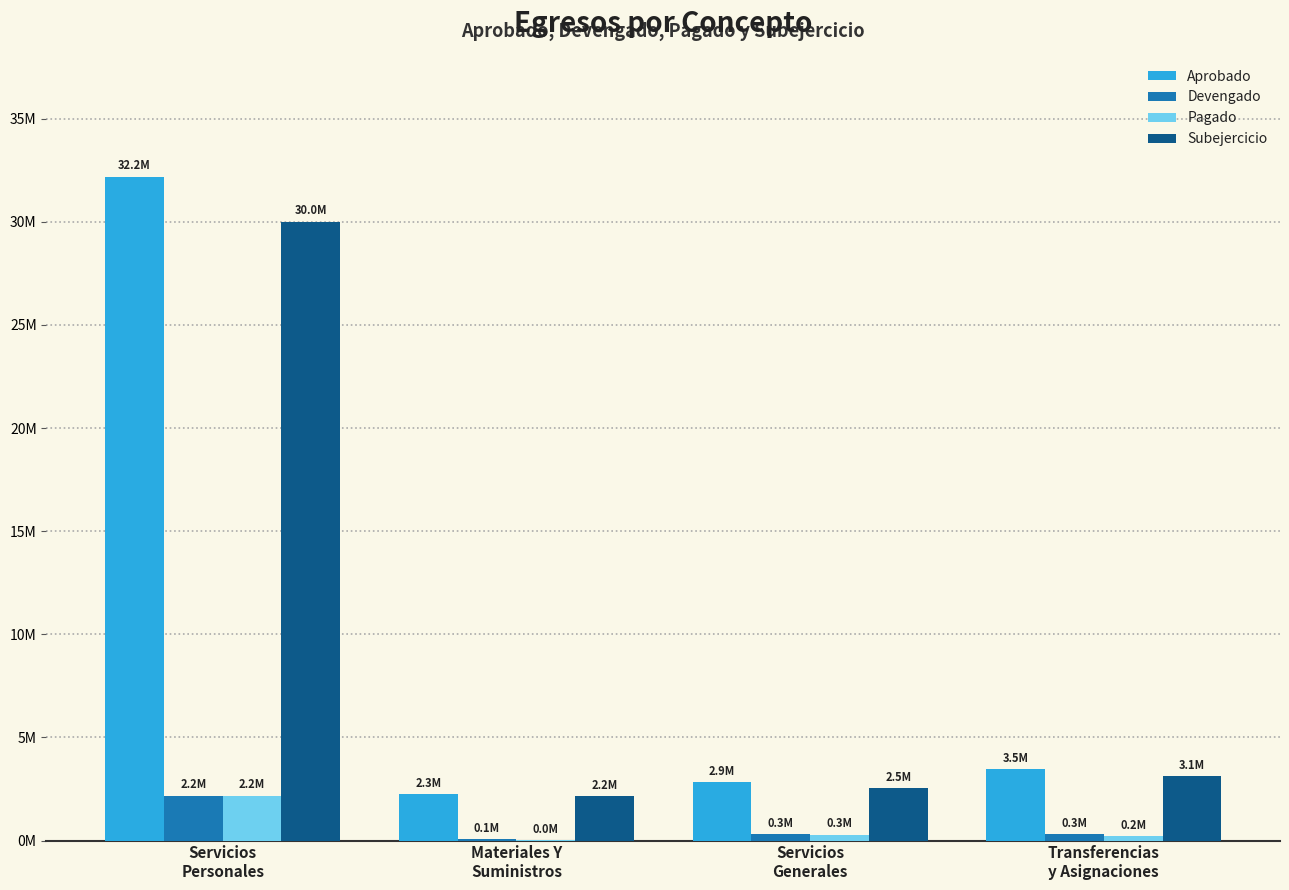

At how many categories does at least one series exceed 4399155?

1